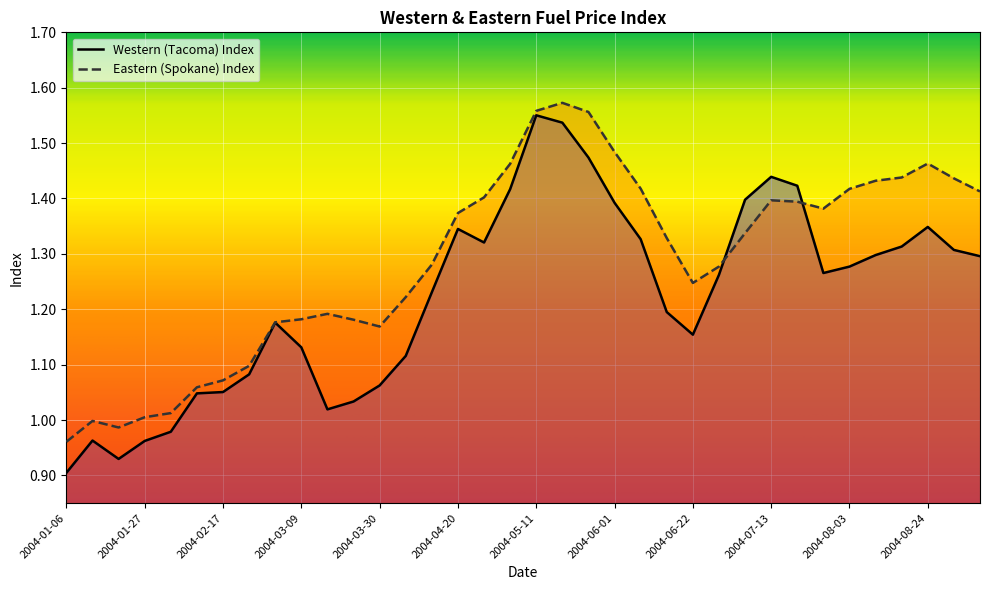

Rank the series by their maximum value, from lowest to highest.

Western (Tacoma) Index, Eastern (Spokane) Index